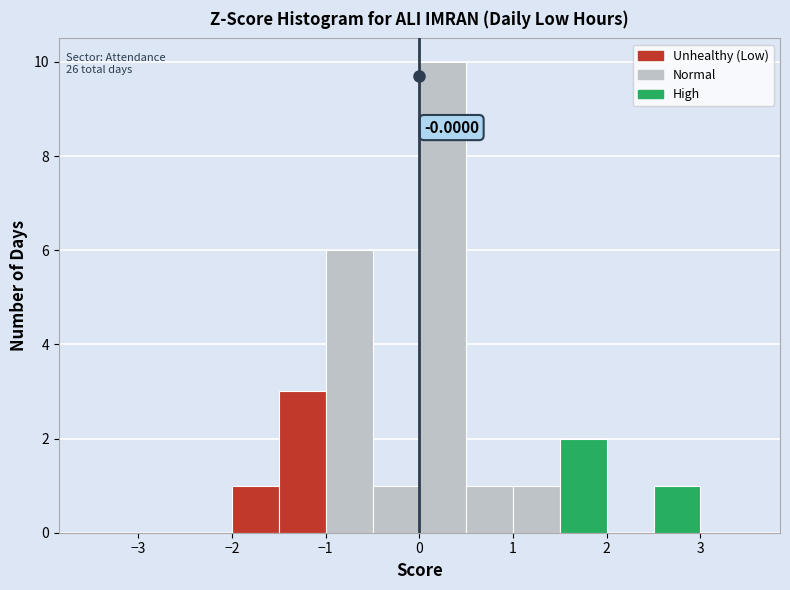

Over which range of the x-axis is the bar tallest?

0.0 to 0.5